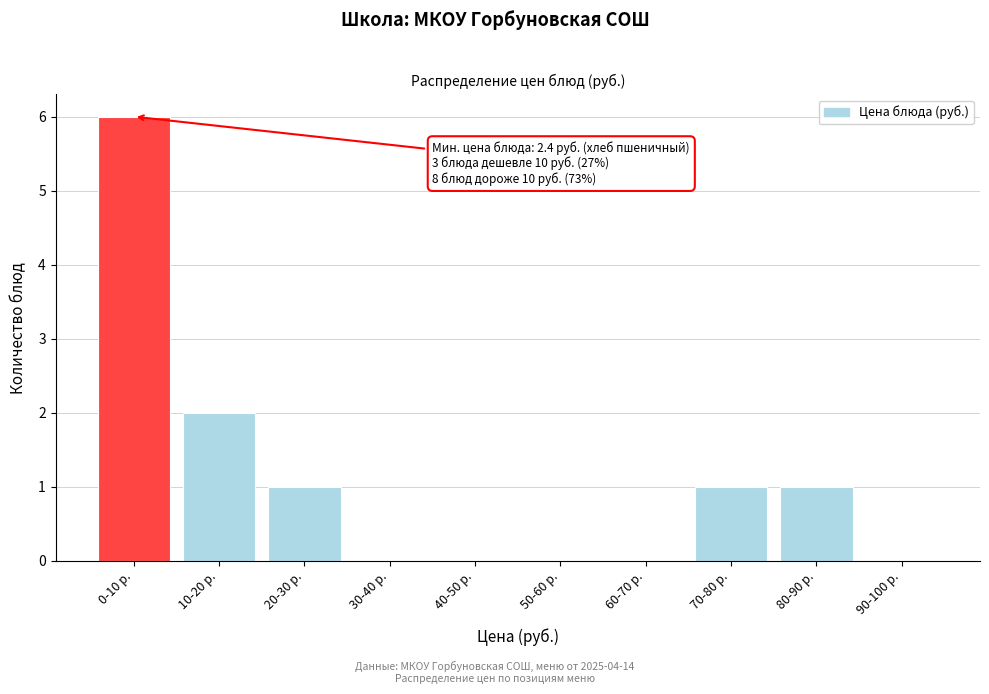

Reading left to right, list all the values displayed in this chart.

0-10 р.=6	10-20 р.=2	20-30 р.=1	30-40 р.=0	40-50 р.=0	50-60 р.=0	60-70 р.=0	70-80 р.=1	80-90 р.=1	90-100 р.=0